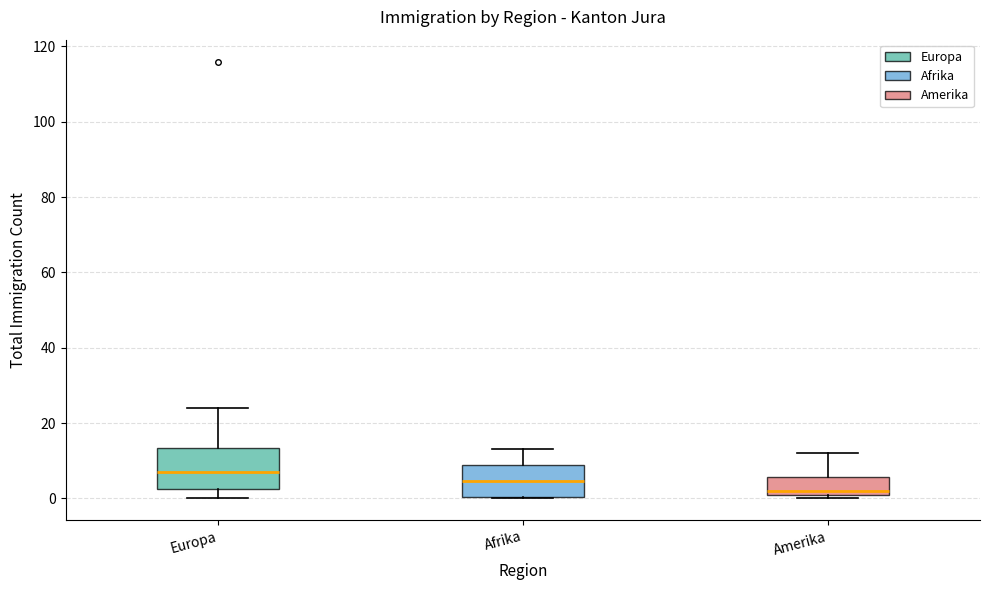

Which box has the highest median line?

Europa